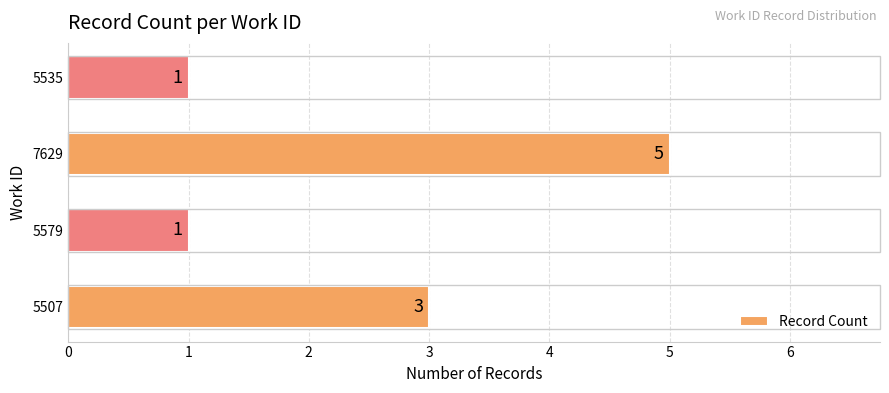

Does the chart contain stacked bars?

No